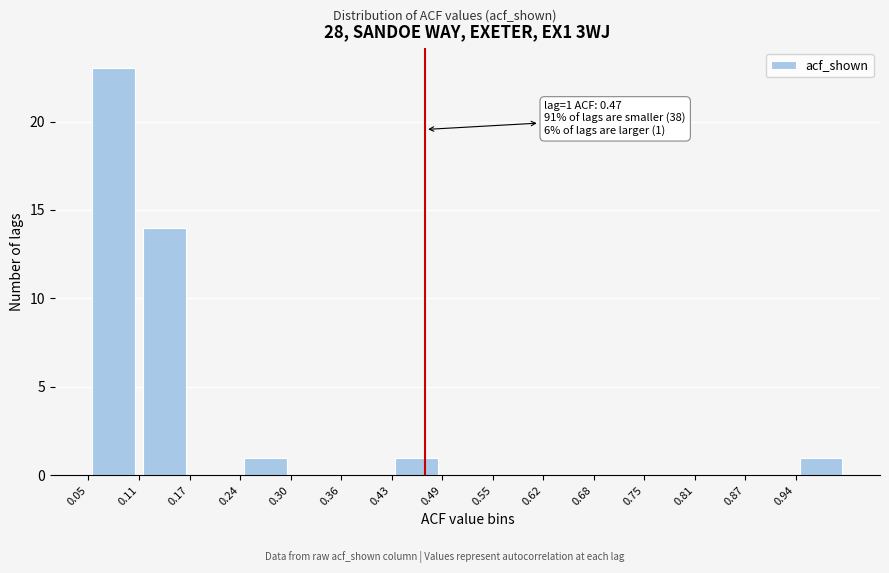

Which range on the x-axis has the tallest bar?

0.05 to 0.11